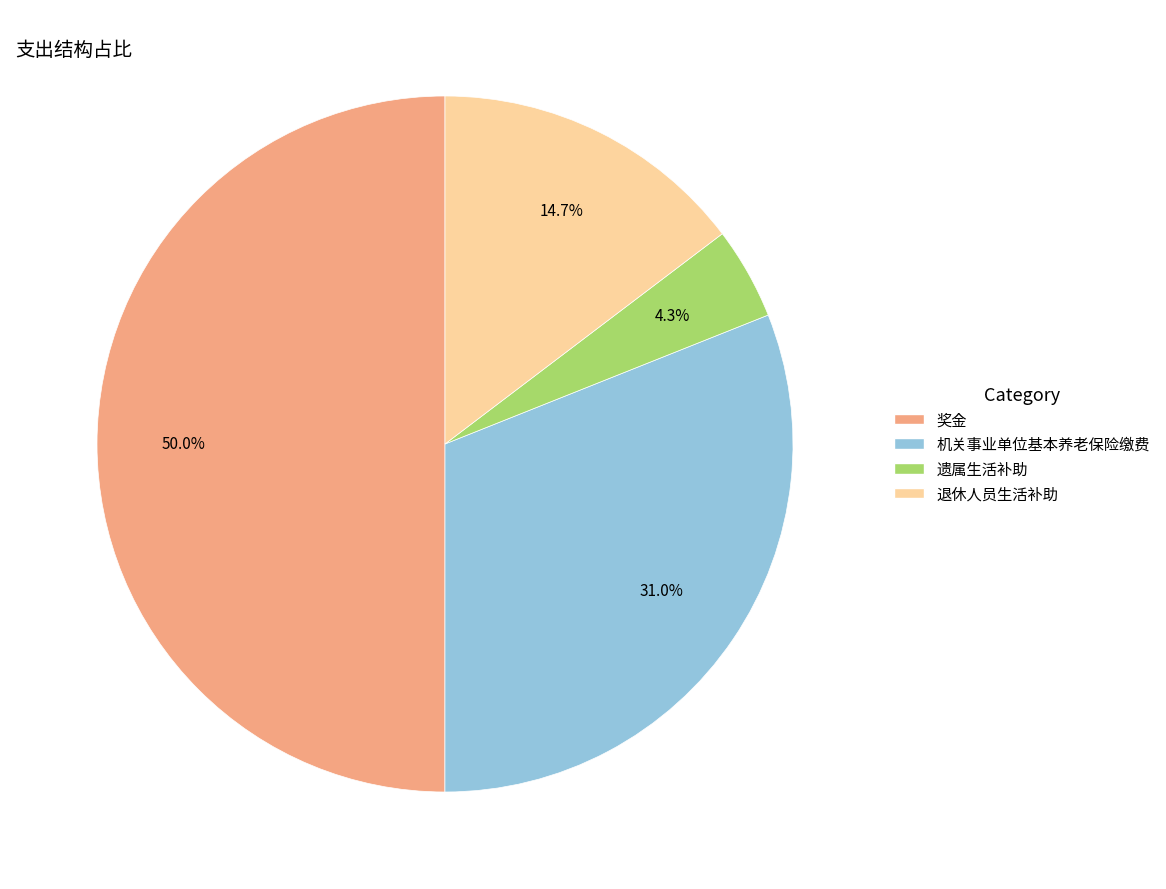

Count the number of slices in the pie.

4